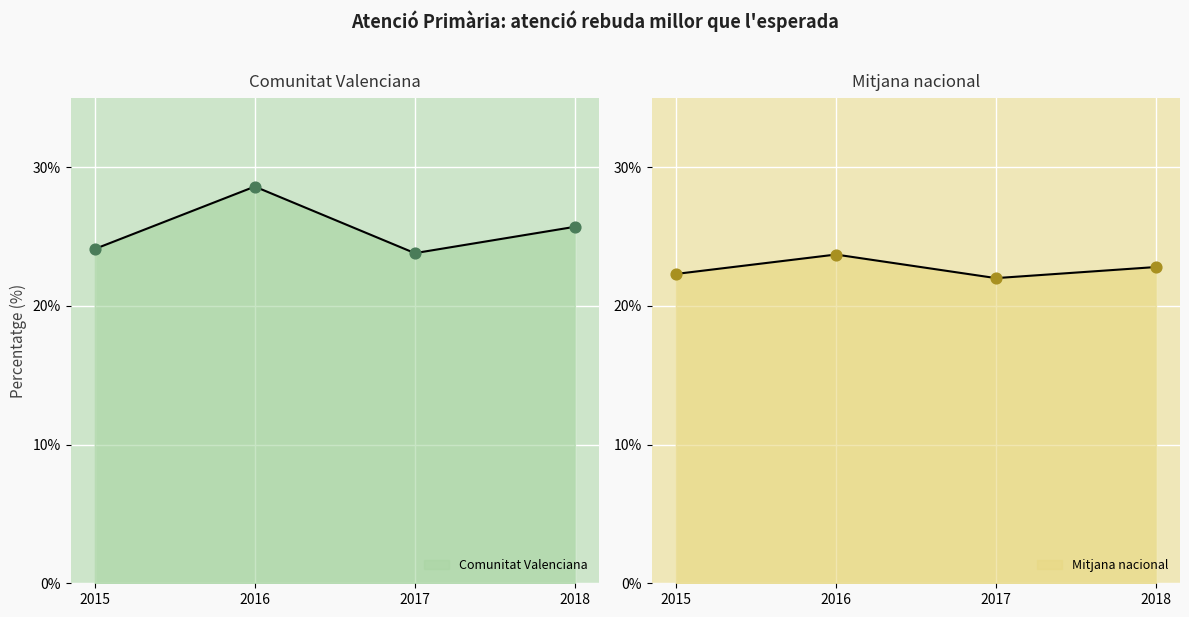

Which series has the largest total across all categories?

Comunitat Valenciana